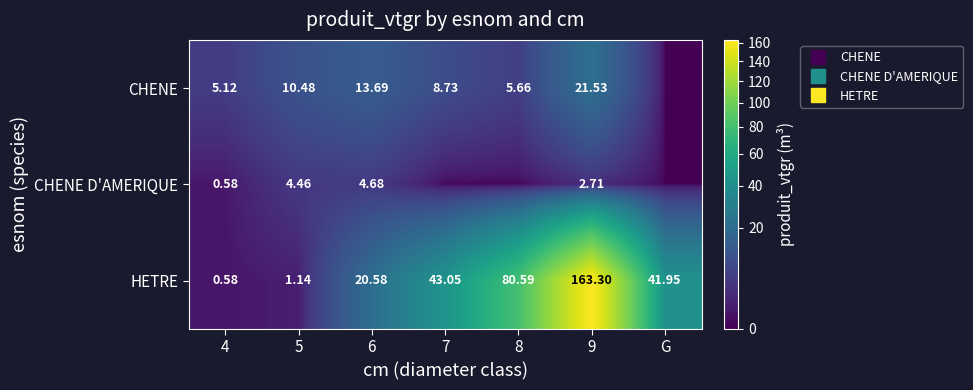

Where is CHENE nearest to the value 10?

5